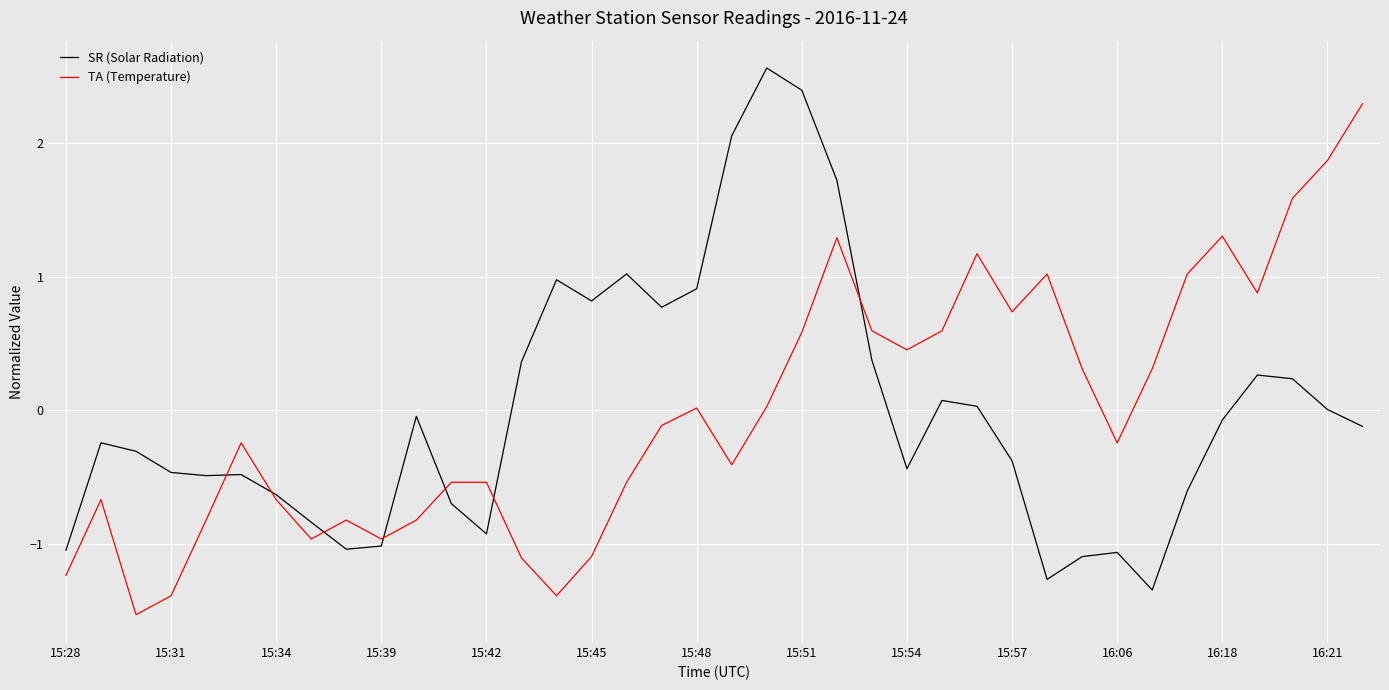

How many intersections are there between TA (Temperature) and SR (Solar Radiation)?

7